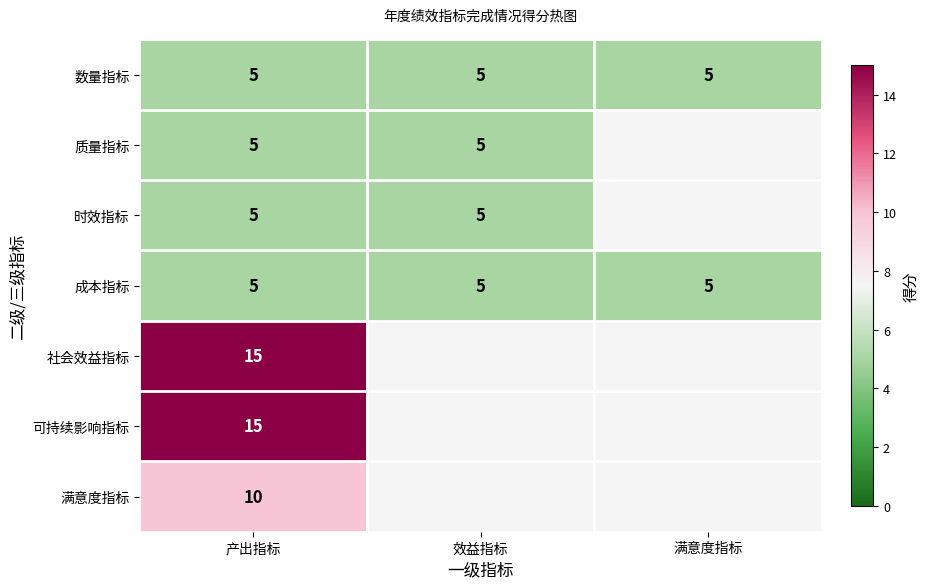

Is it true that 可持续影响指标 equals 15 at 产出指标?

True